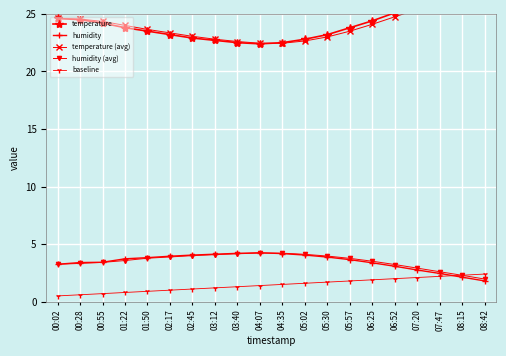

True or false: temperature has more than 1 points higher than both neighbors.

False